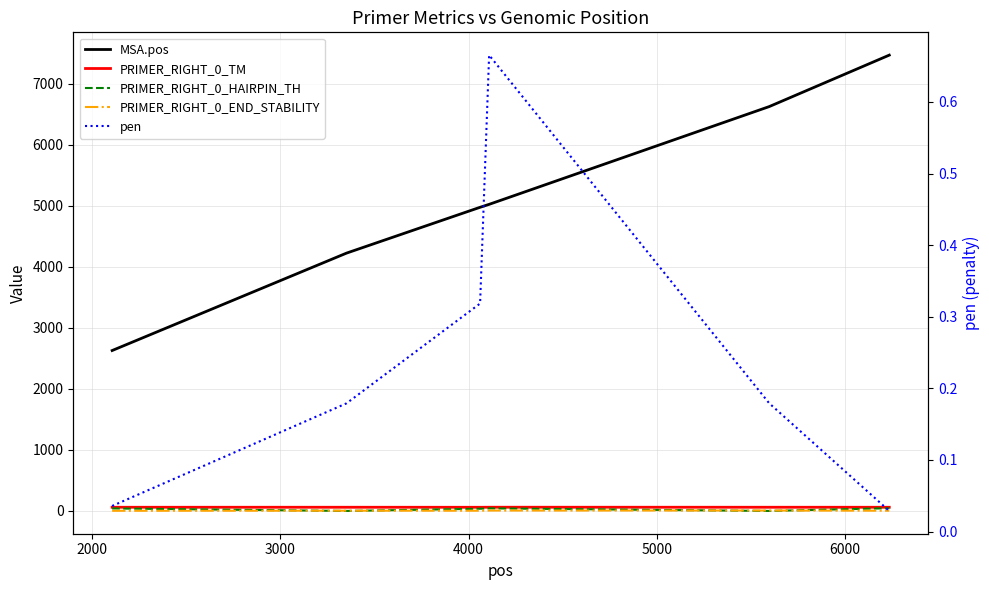

The PRIMER_RIGHT_0_HAIRPIN_TH series shows 0.0 at 2000. True or false?

True